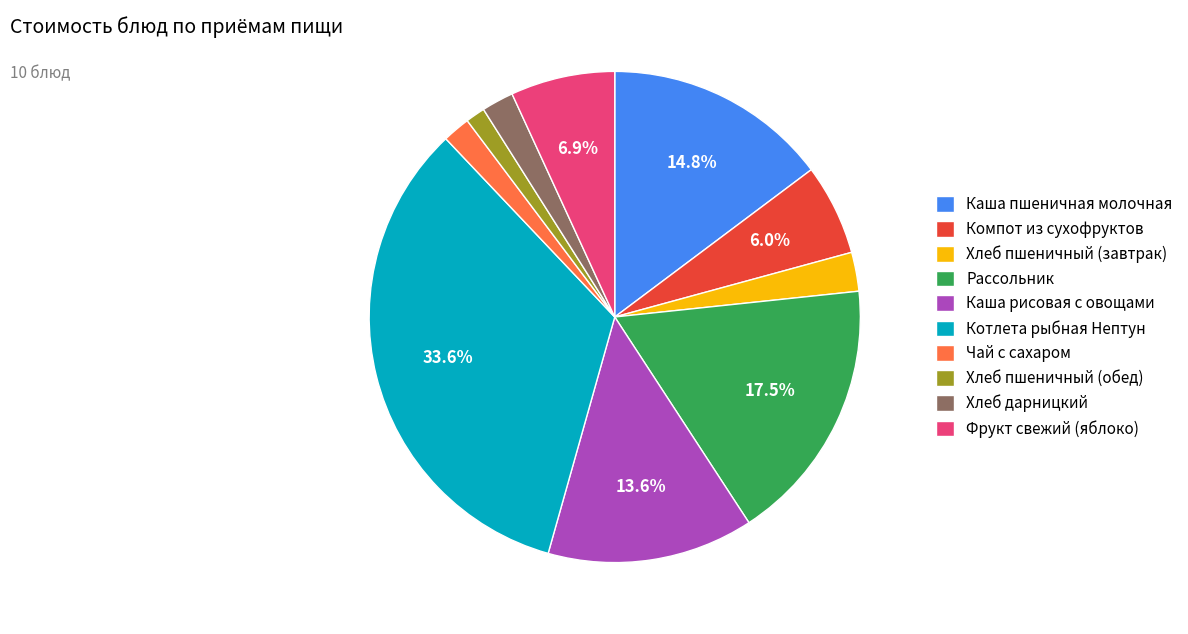

Count the number of slices in the pie.

10